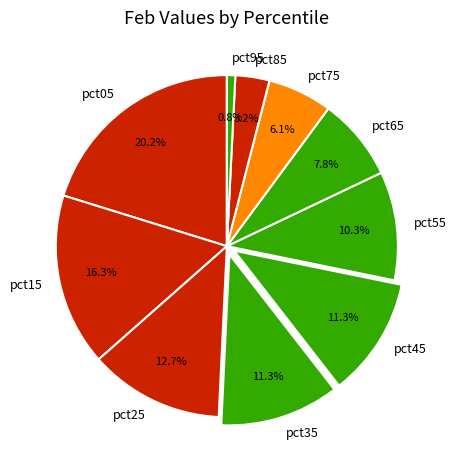

Is it true that pct45 is 11% of the pie?

True